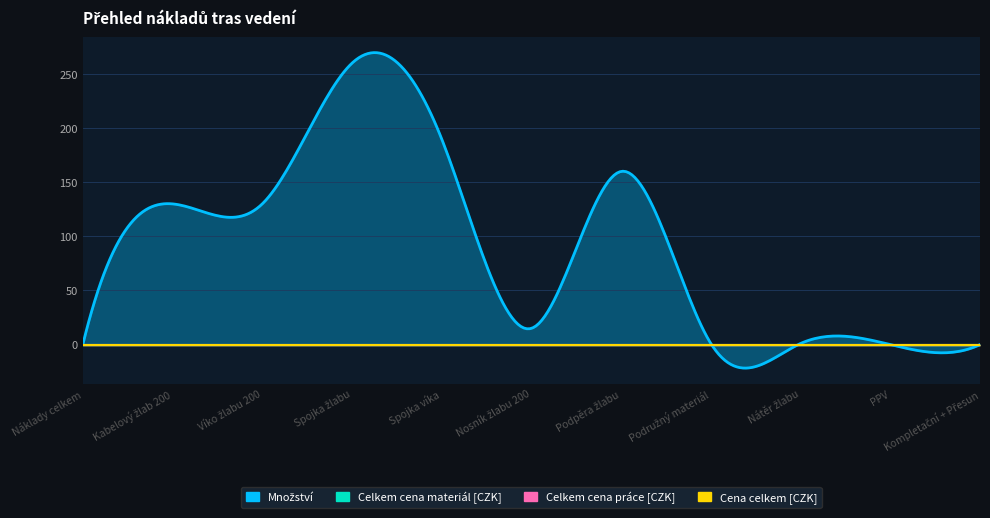

Which series has the largest total across all categories?

Množství